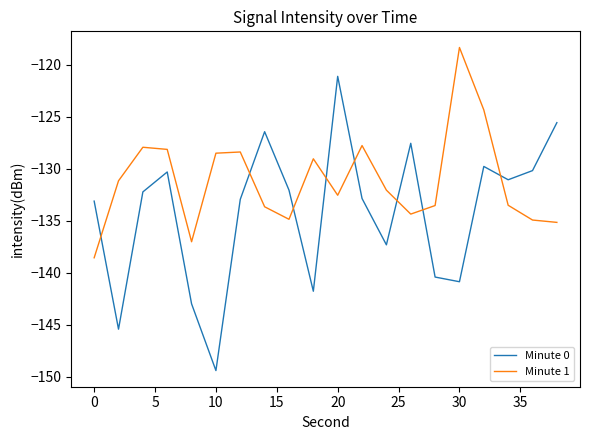

What are all the series names shown in the legend?

Minute 0, Minute 1